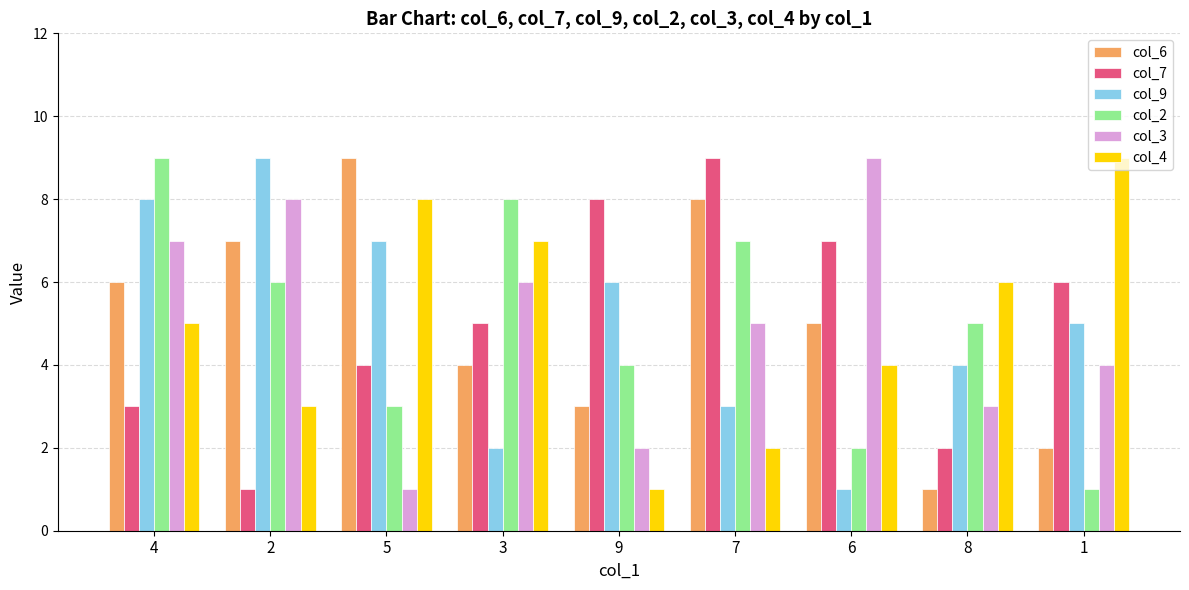

What position from the left is 9?

5